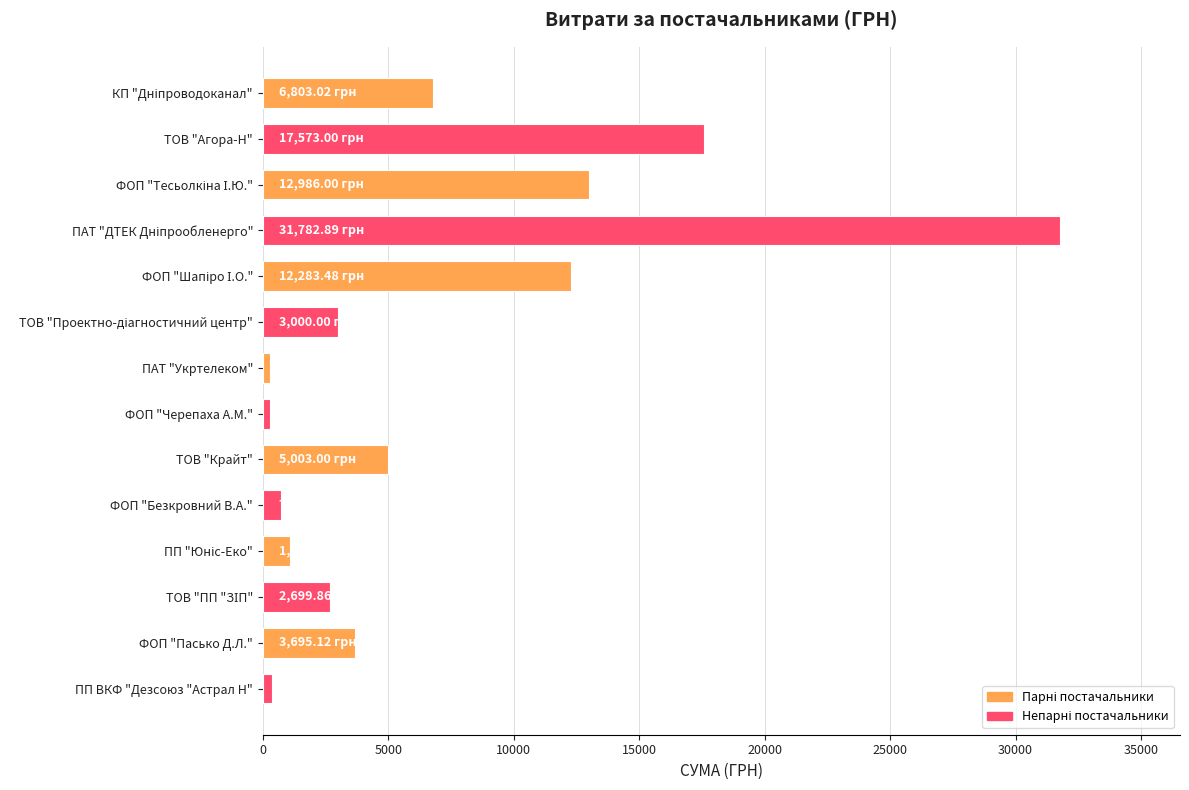

How many distinct data groups are displayed?

1